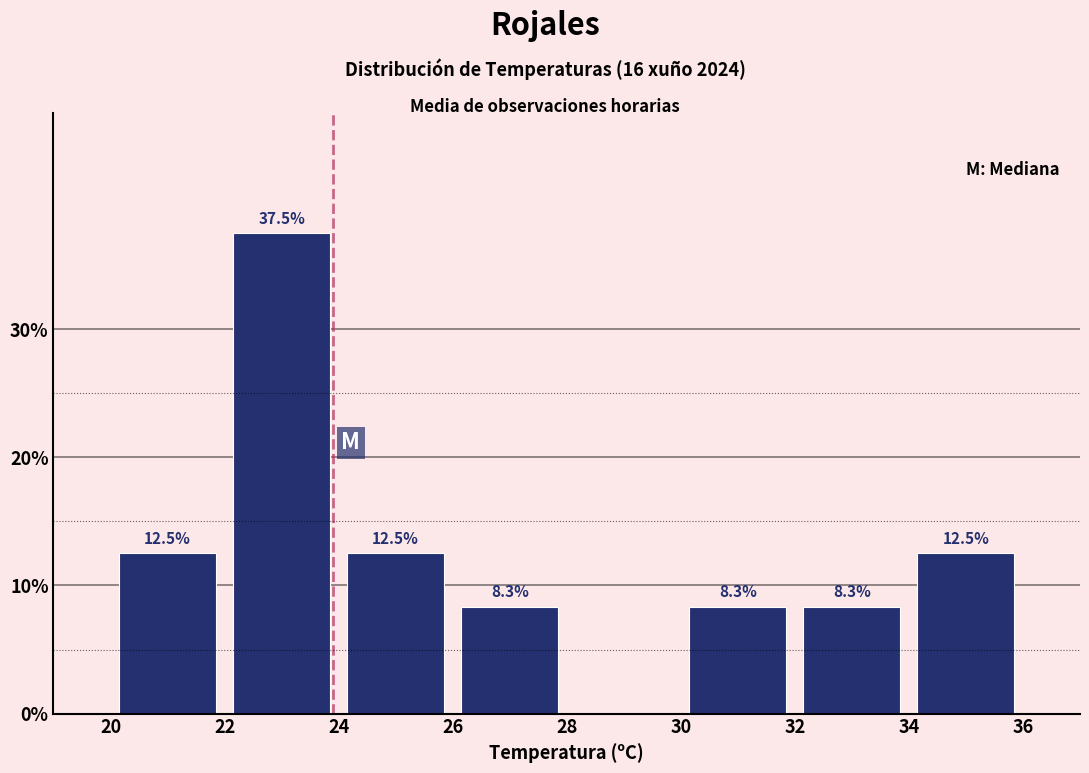

Over which range of the x-axis is the bar tallest?

22 to 24